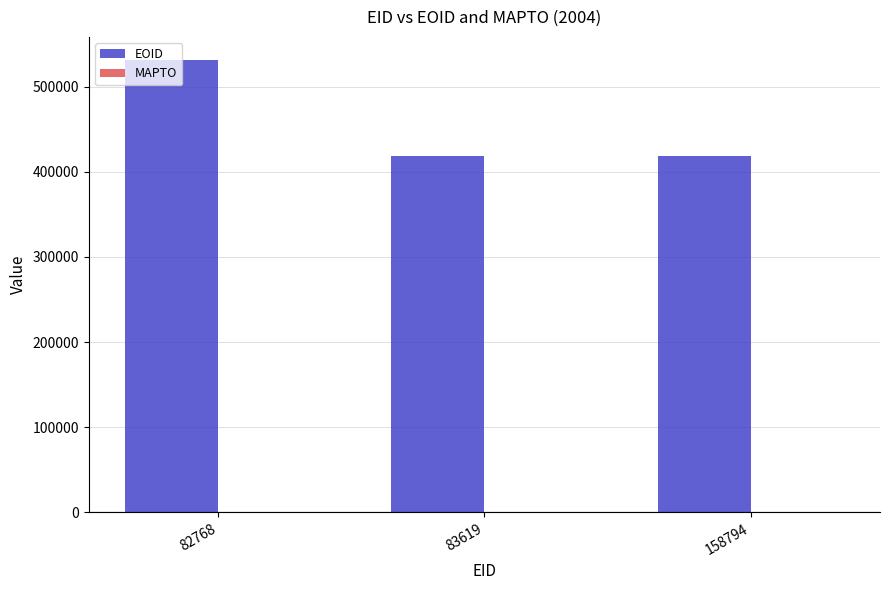

How many categories are shown in the chart?

3